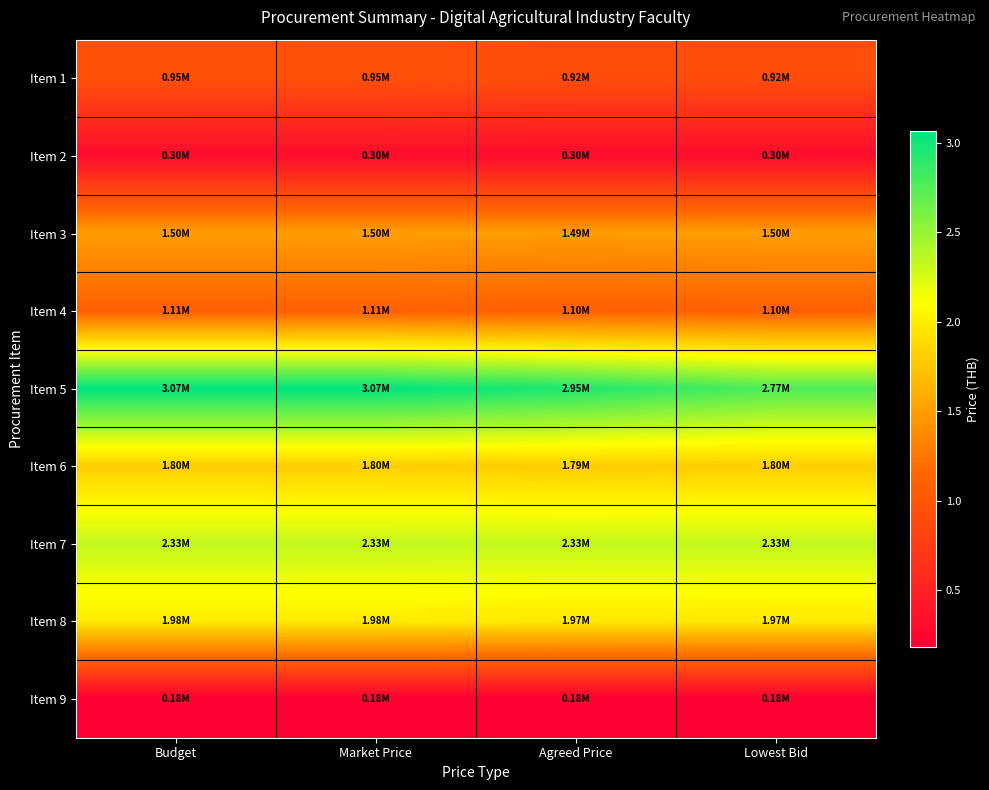

Which has a higher value, Market Price or Lowest Bid?

Market Price